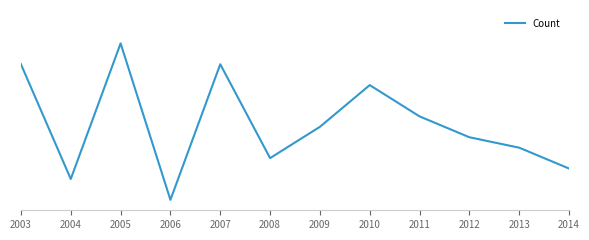

What is the value of the 1st point from the left?

14